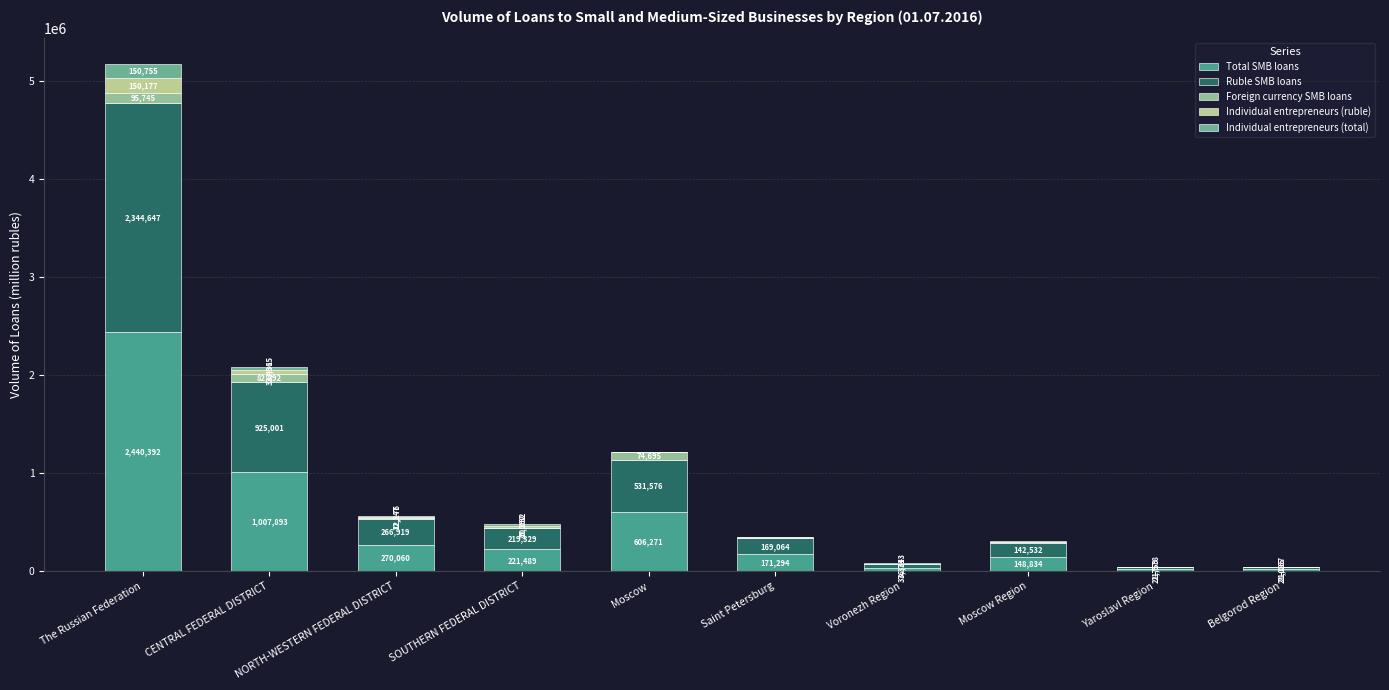

What is the maximum value for Total SMB loans?

2440392